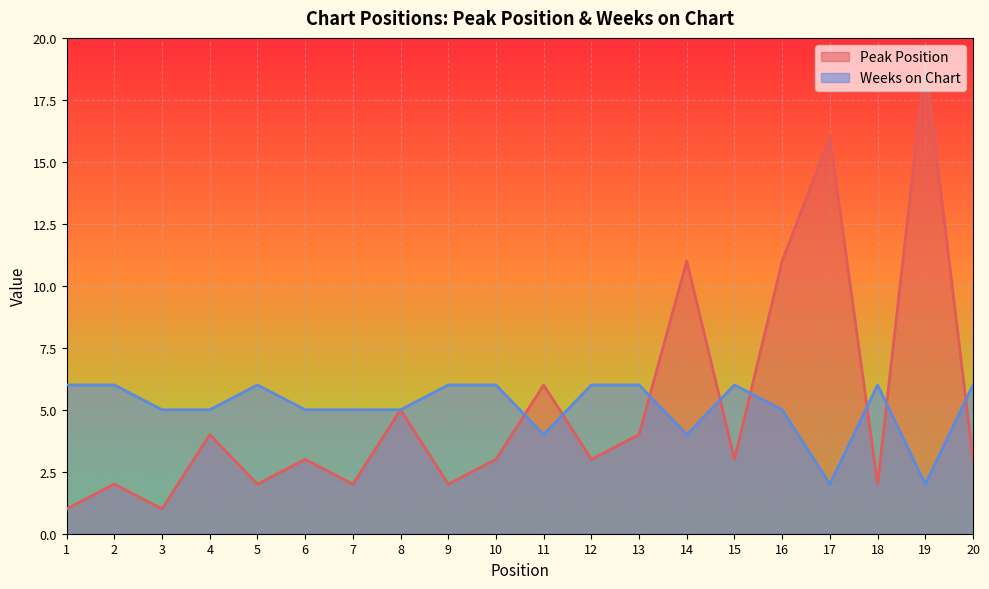

Which series ends up on top after the final intersection of Weeks on Chart and Peak Position?

Weeks on Chart